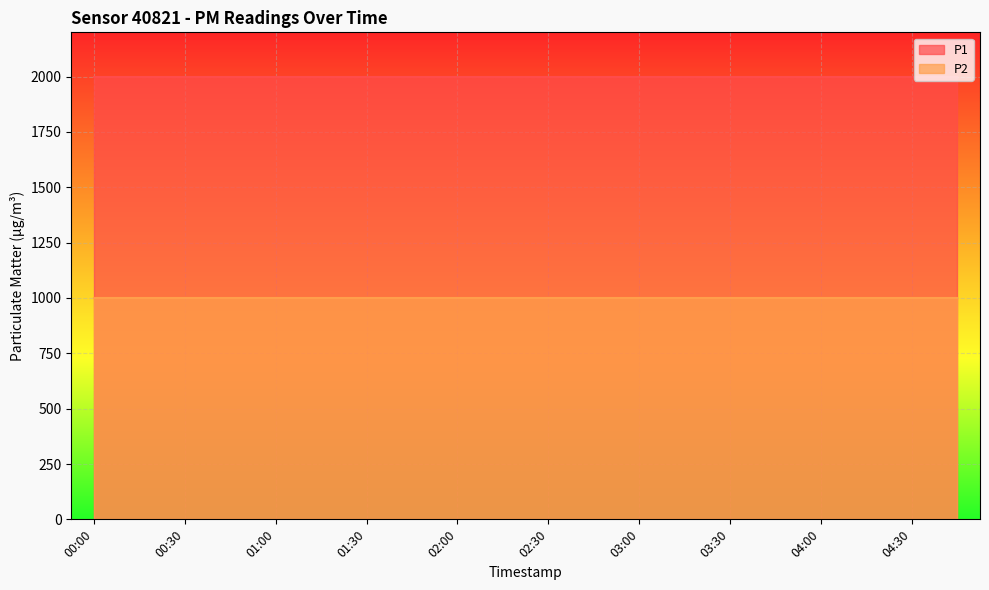

Between 00:30 and 00:45, which series saw the biggest shift?

P1